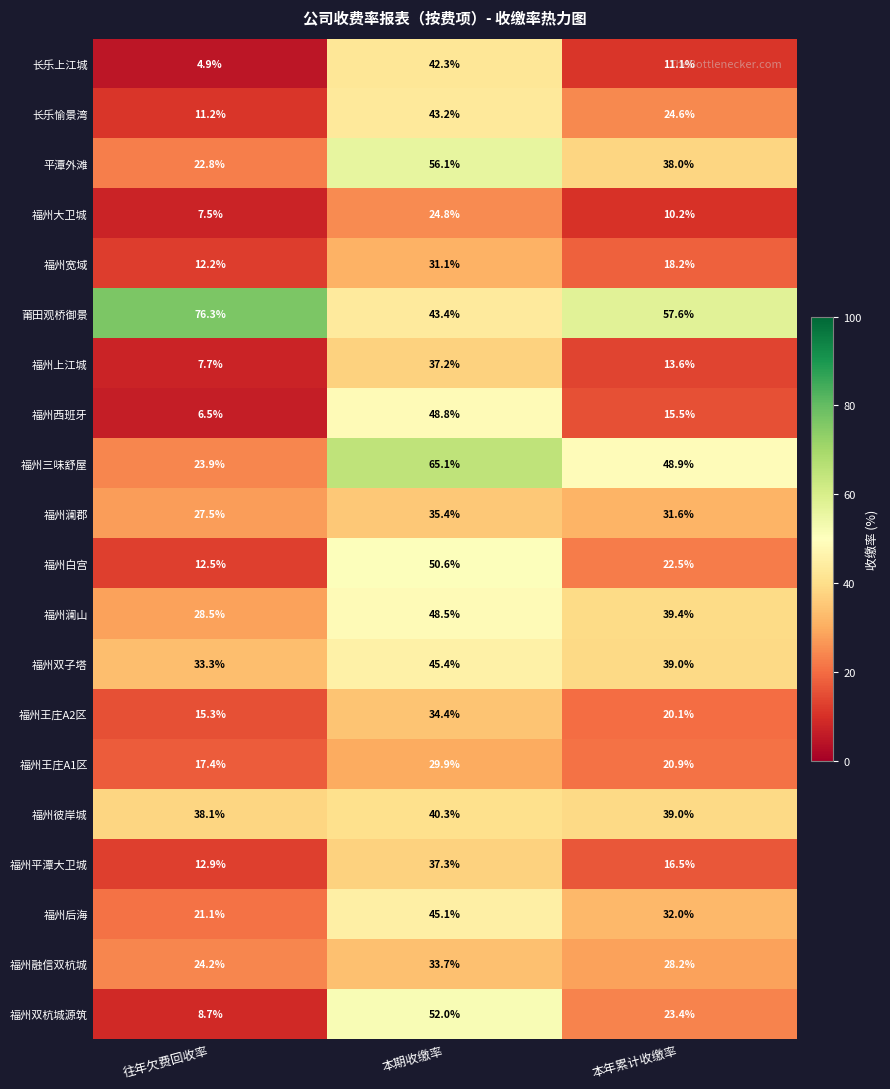

At how many categories does at least one series exceed 40?

3